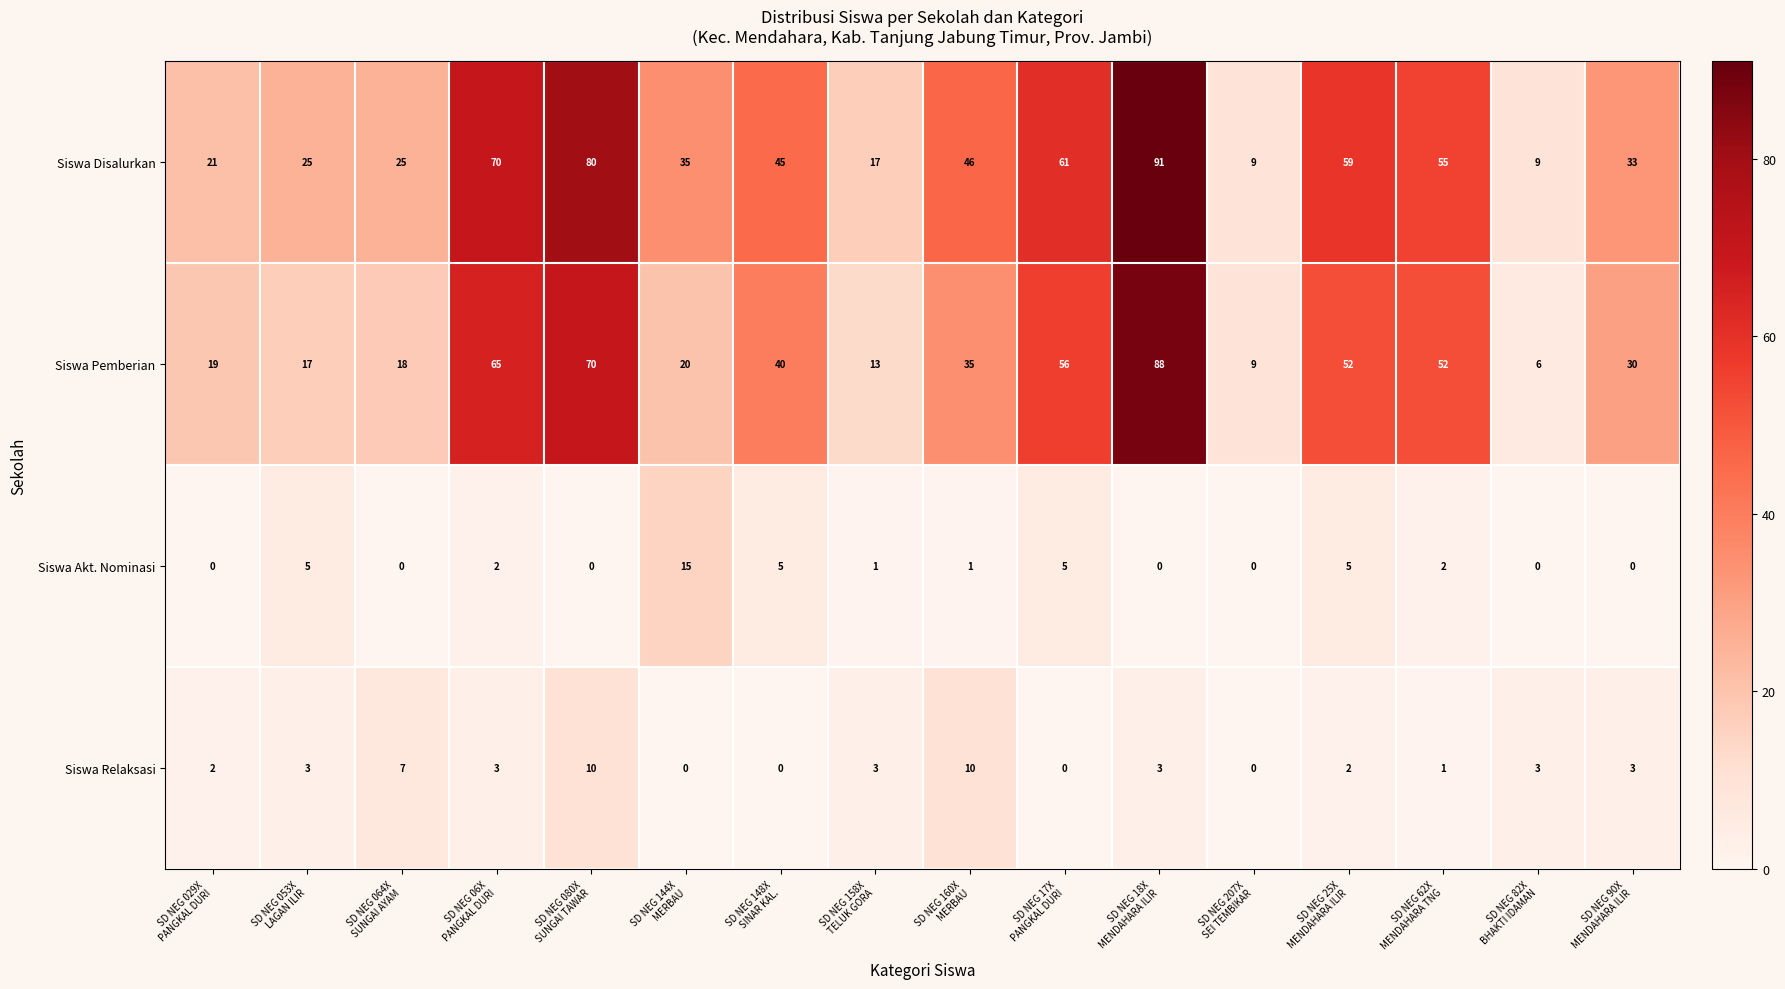

What is the greatest value displayed?

91